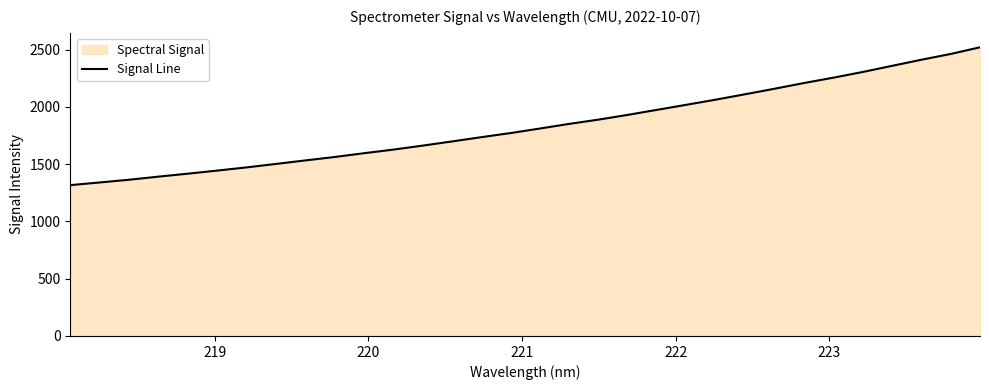

How many lines are shown in the chart?

1